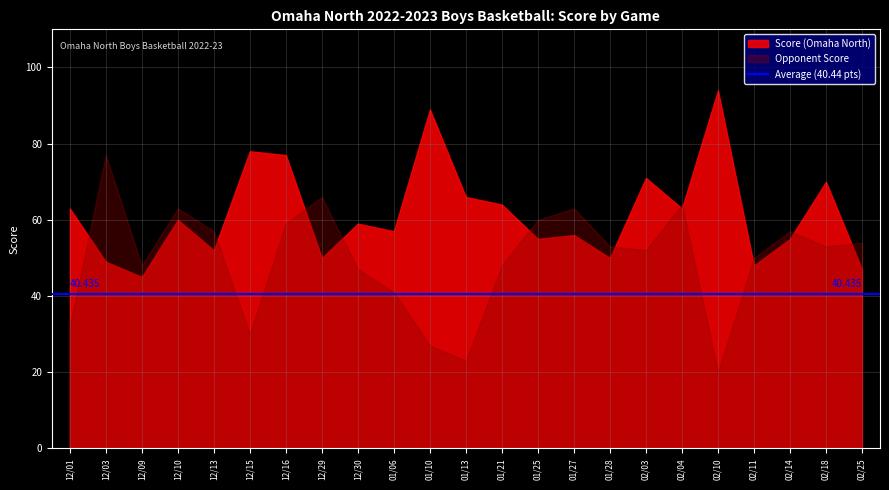

What is the average value of the Score (Omaha North) series?

62